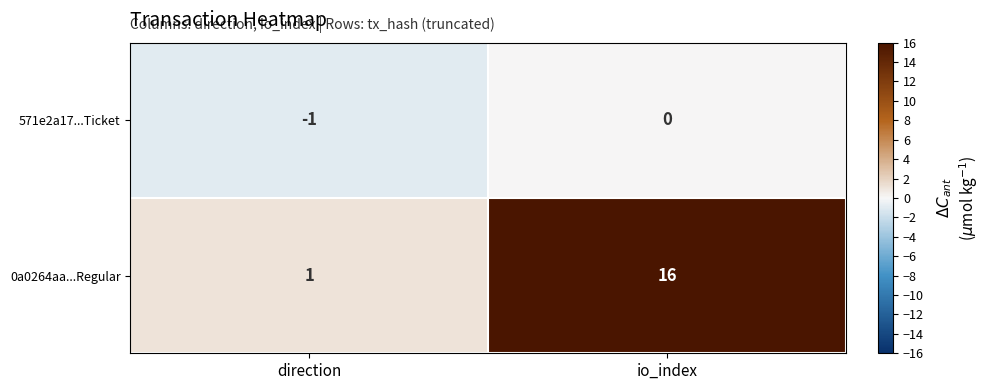

Rank the series by their average value, from highest to lowest.

0a0264aa...Regular, 571e2a17...Ticket